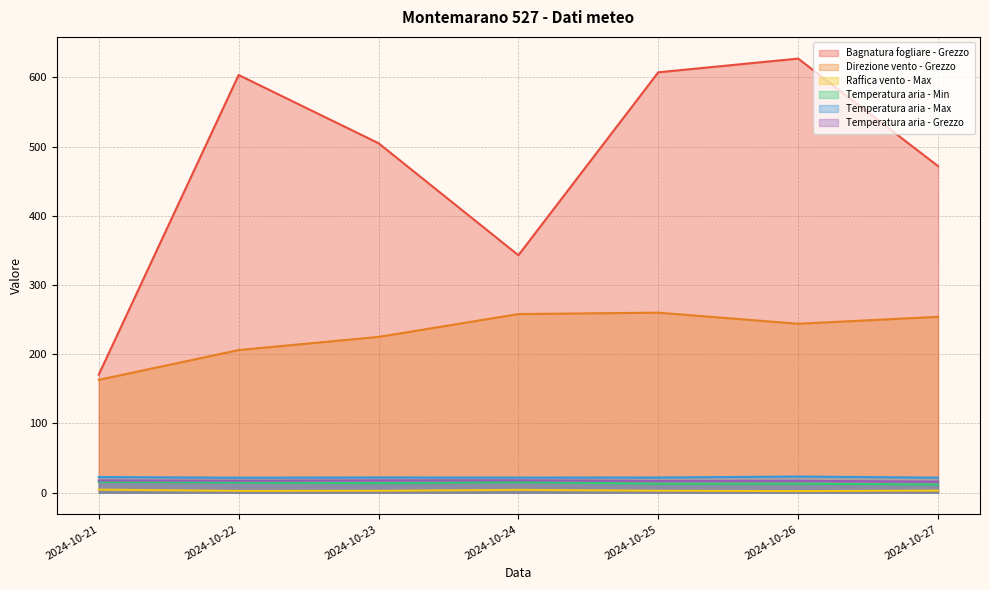

What is the difference between the second highest and minimum values in the Temperatura aria - Min series?

3.5